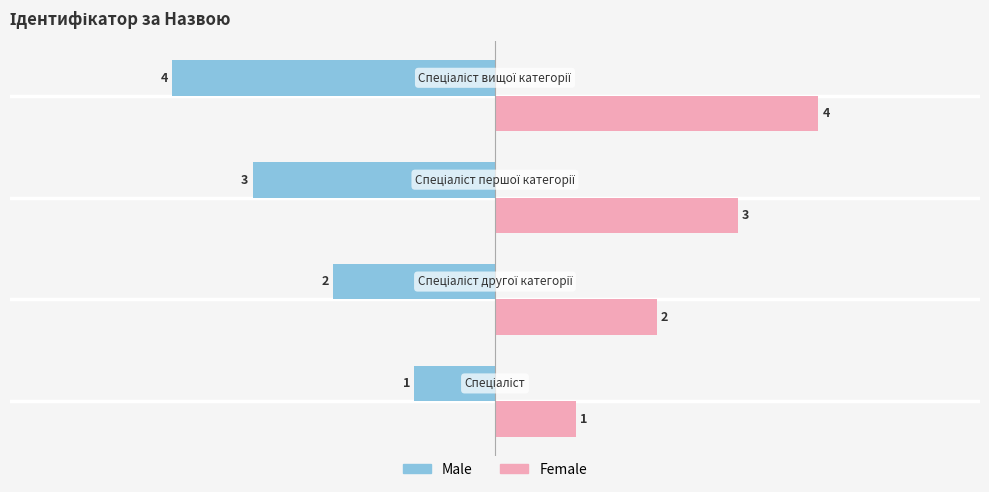

Which series has the largest total across all categories?

Female